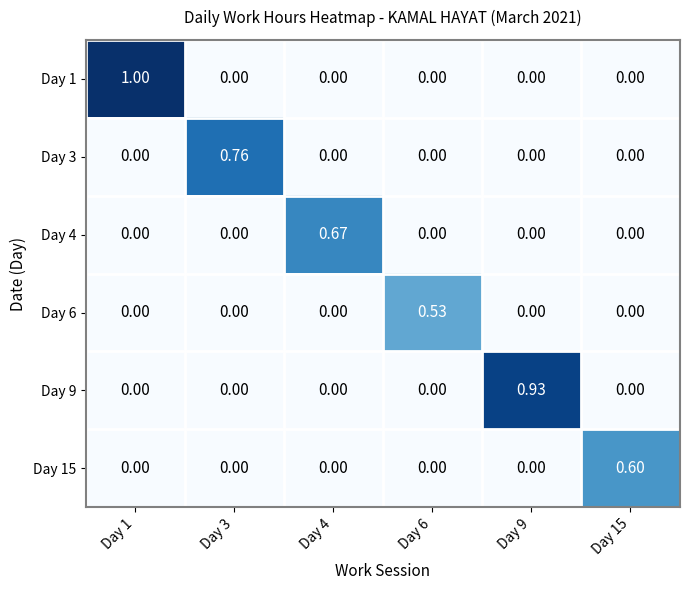

Count the number of data series in this chart.

6